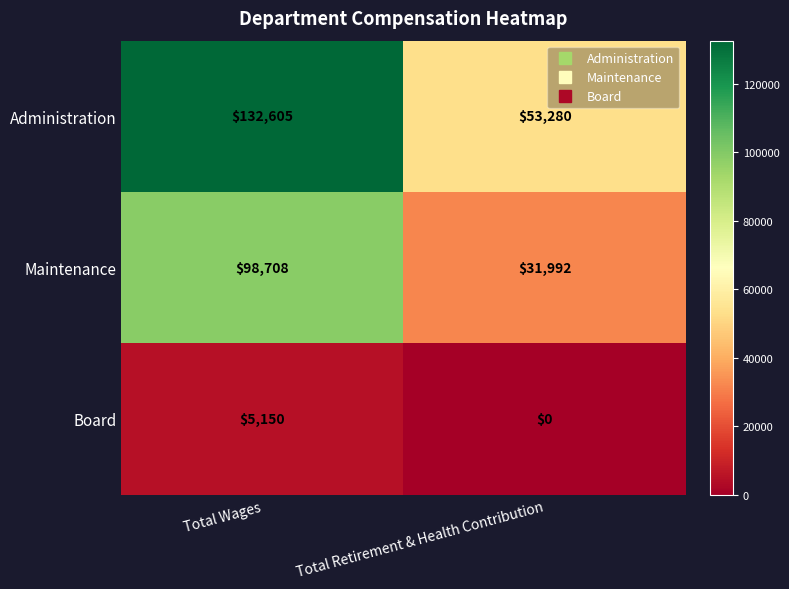

What is the sum of the Board values at Total Wages and Total Retirement & Health Contribution?

5150